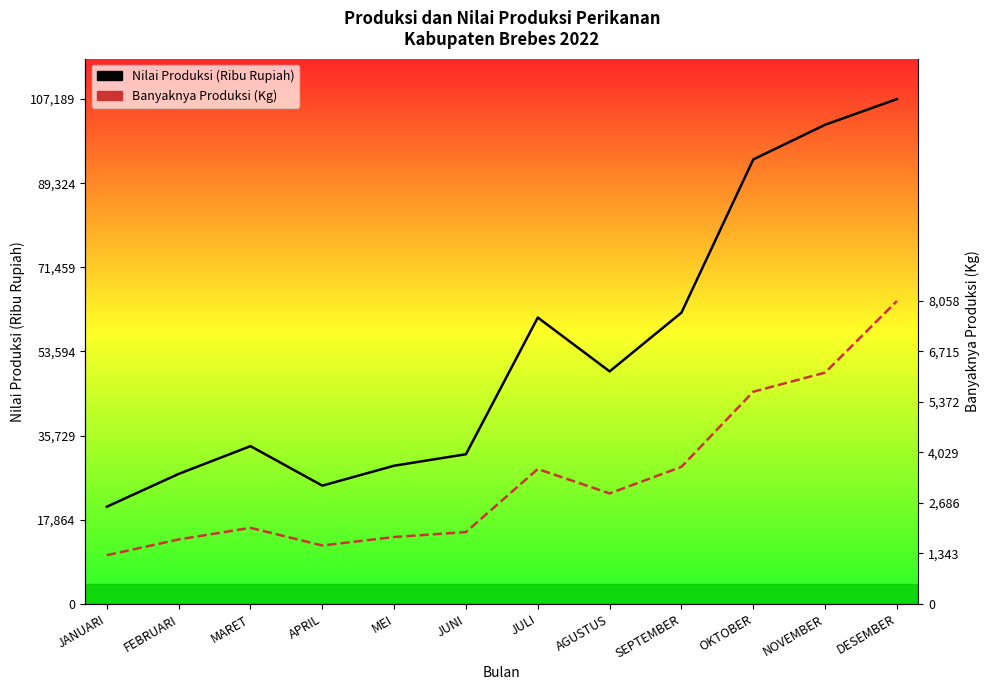

Where is the first local maximum for Banyaknya Produksi (Kg)?

MARET